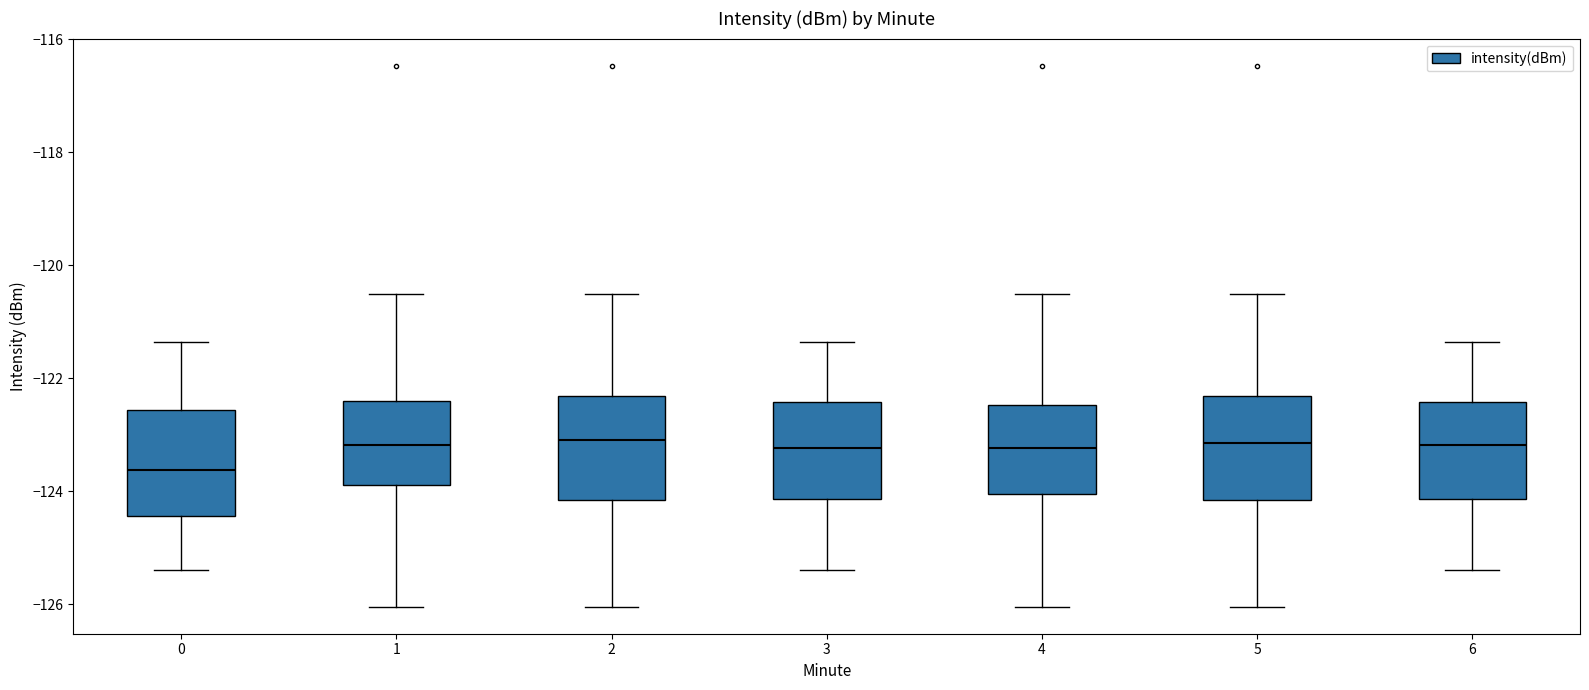

Reading left to right, transcribe this box plot: for each box, give where its median line is, the range the box spans, and where its two whiskers end, as read against the y-axis. The values are not printed on the chart, so give them approximately, as read against the axis.

0: median -123.6, box -124.4 to -122.6, whiskers -125.4 to -121.4
1: median -123.2, box -123.8 to -122.4, whiskers -126.0 to -120.6
2: median -123.0, box -124.2 to -122.4, whiskers -126.0 to -120.6
3: median -123.2, box -124.2 to -122.4, whiskers -125.4 to -121.4
4: median -123.2, box -124.0 to -122.4, whiskers -126.0 to -120.6
5: median -123.2, box -124.2 to -122.4, whiskers -126.0 to -120.6
6: median -123.2, box -124.2 to -122.4, whiskers -125.4 to -121.4